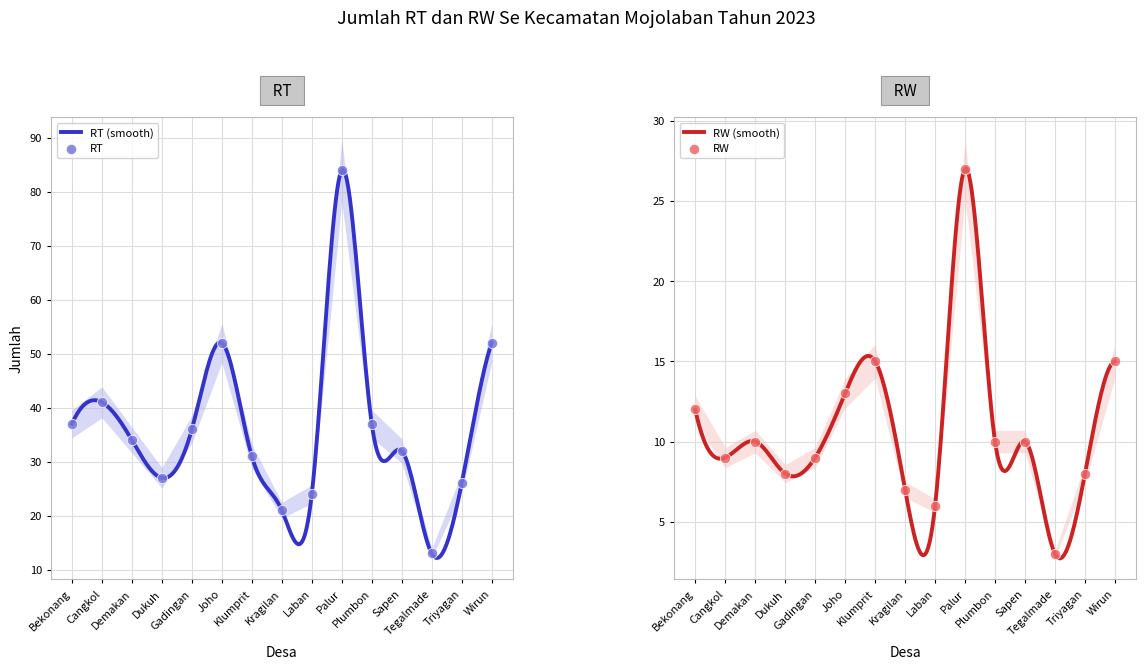

Which series contains the lowest Y value?

RW